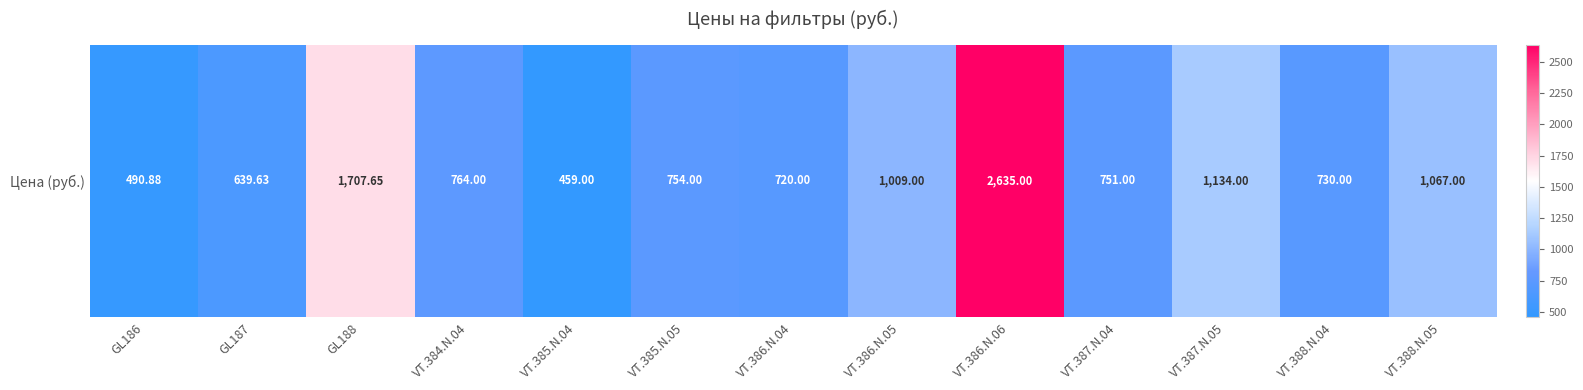

The value at VT.386.N.05 is 1484.9. True or false?

False